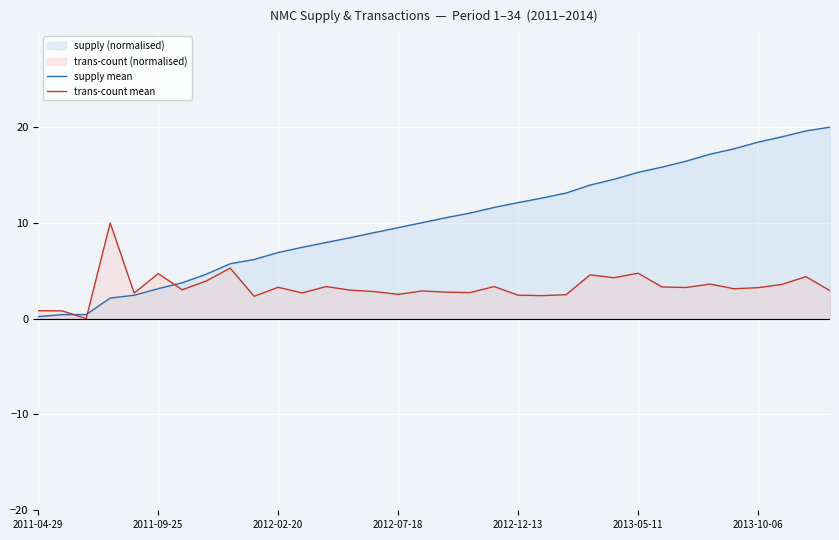

What is the highest value of the supply mean series?

20.0